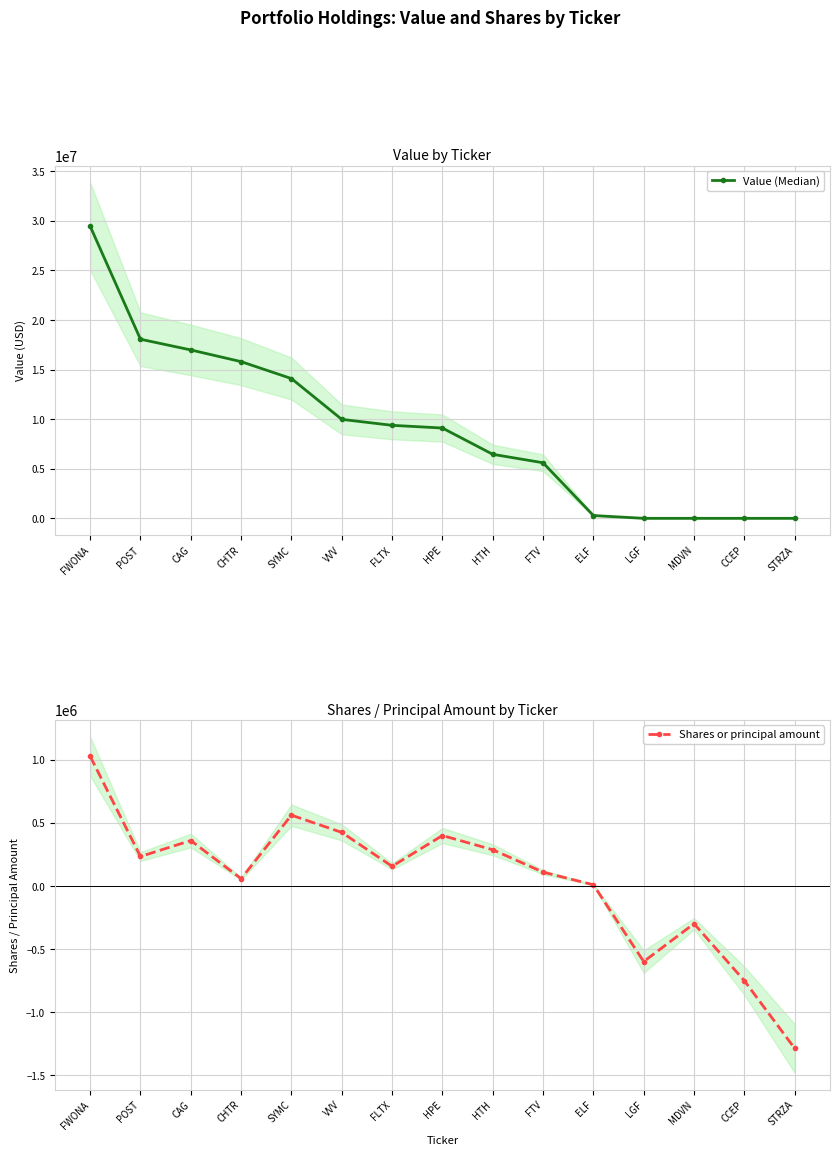

True or false: Value (Median) and Shares or principal amount cross at least once.

False